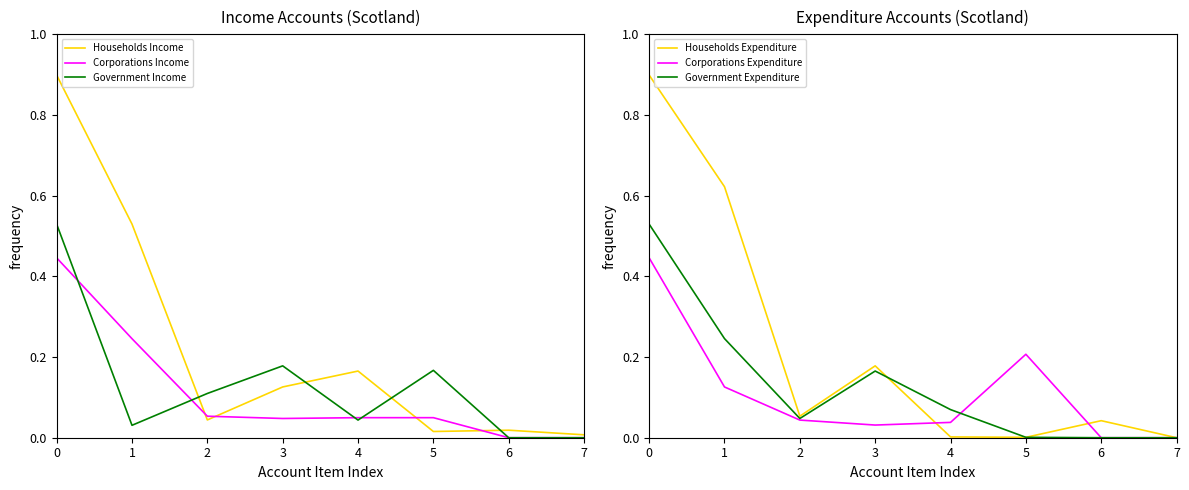

Rank the categories by Government Expenditure value from lowest to highest.

6, 7, 5, 2, 4, 3, 1, 0